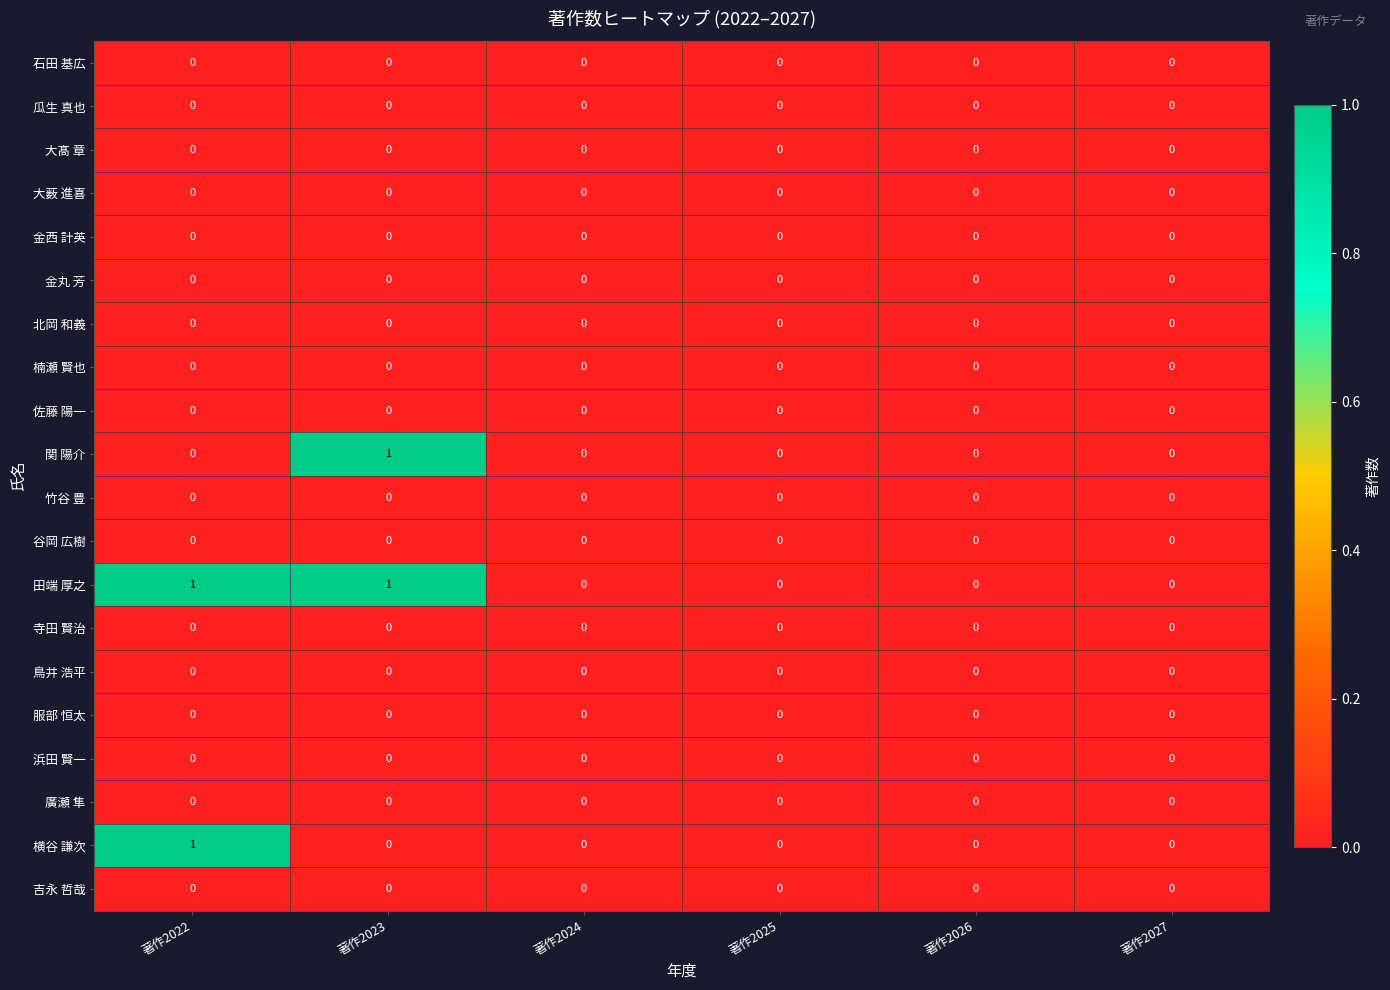

The 谷岡 広樹 series shows 0 at 著作2025. True or false?

True